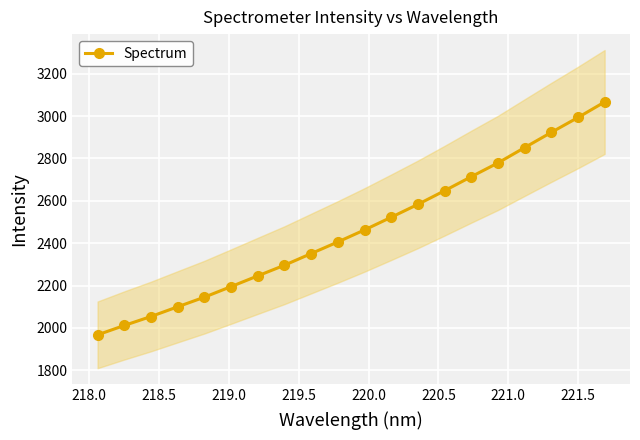

Count the number of values greater than 2462.

10